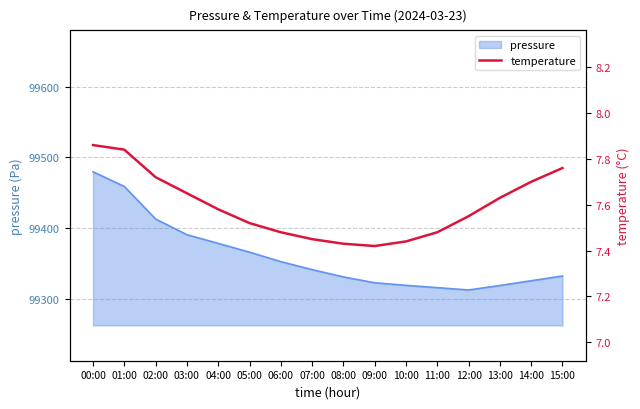

How many categories are shown in the chart?

16